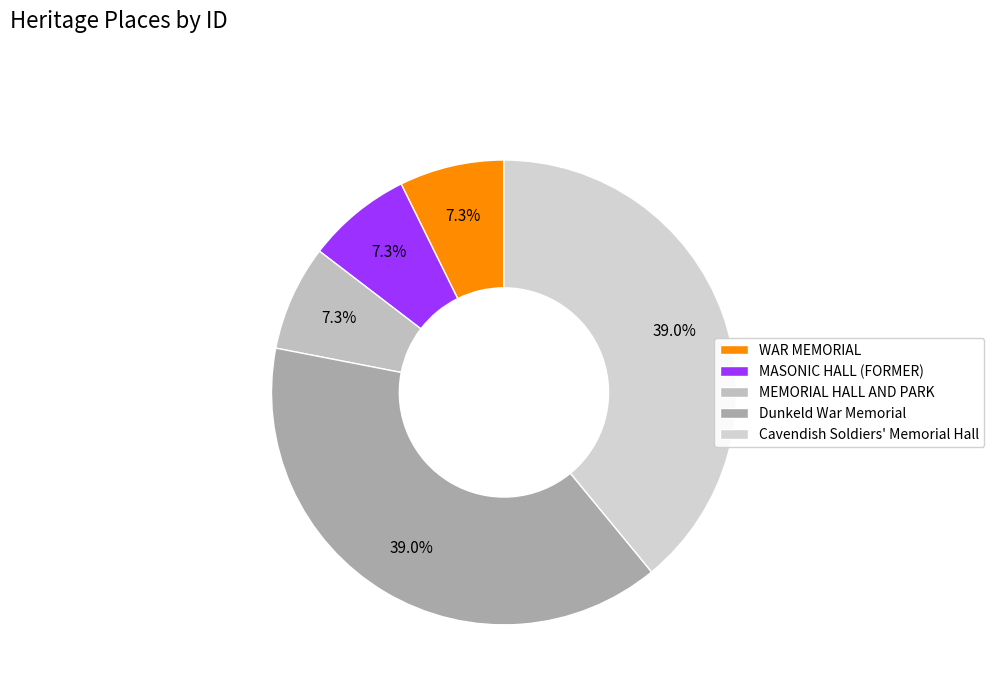

Is MASONIC HALL (FORMER) the majority of the pie?

No